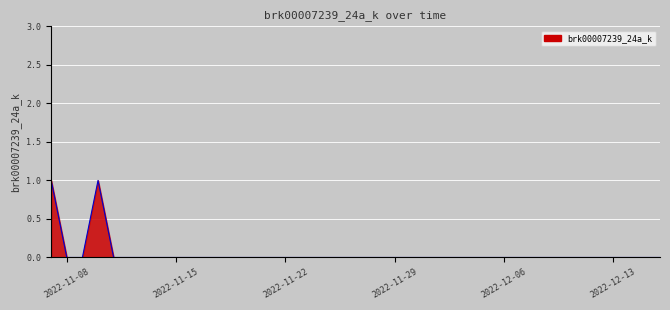

Count the number of categories in the chart.

40